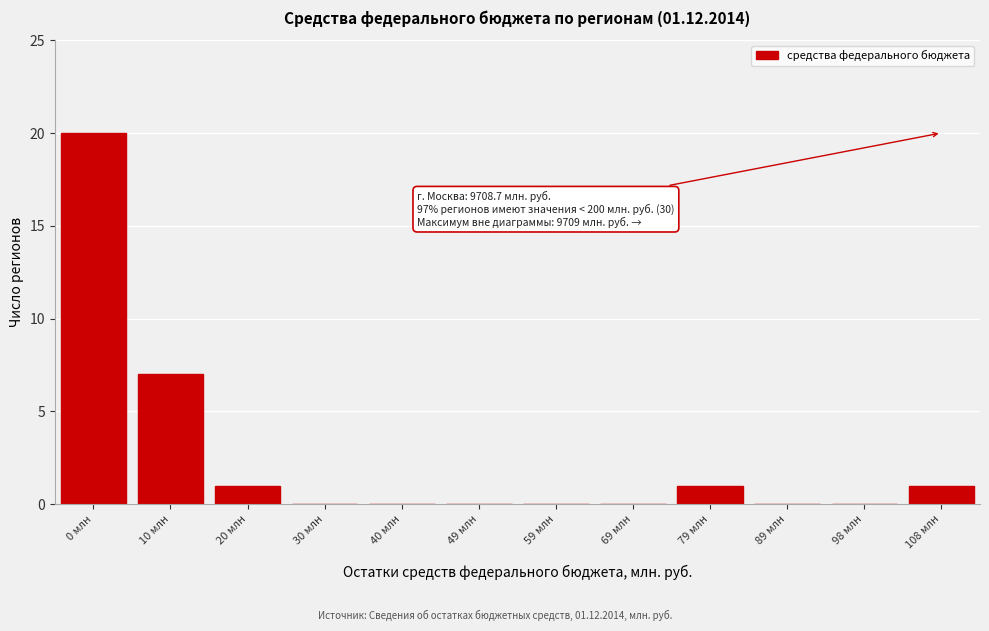

Reading left to right, what are all the values shown in this chart?

0 млн=20	10 млн=7	20 млн=1	30 млн=0	40 млн=0	49 млн=0	59 млн=0	69 млн=0	79 млн=1	89 млн=0	98 млн=0	108 млн=1